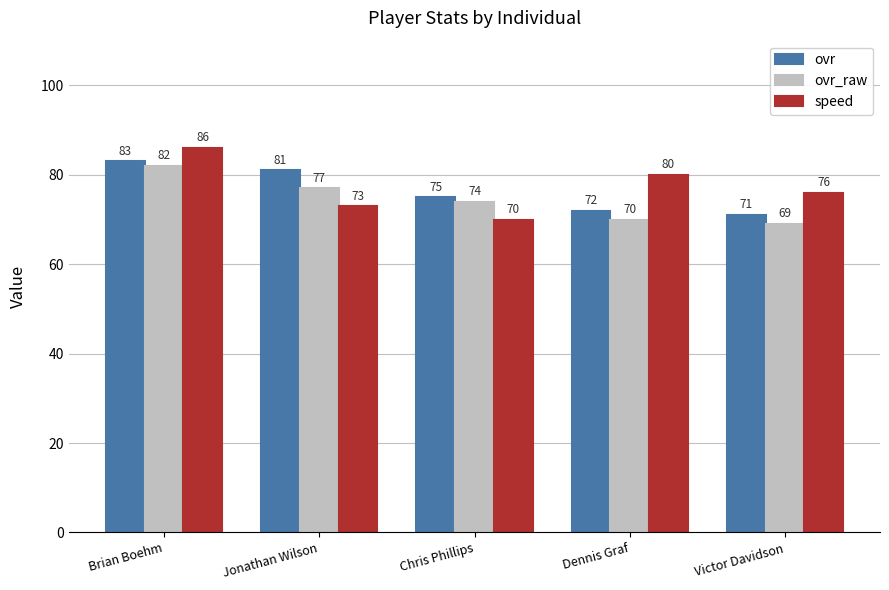

Which category has the lowest value in the ovr_raw series?

Victor Davidson